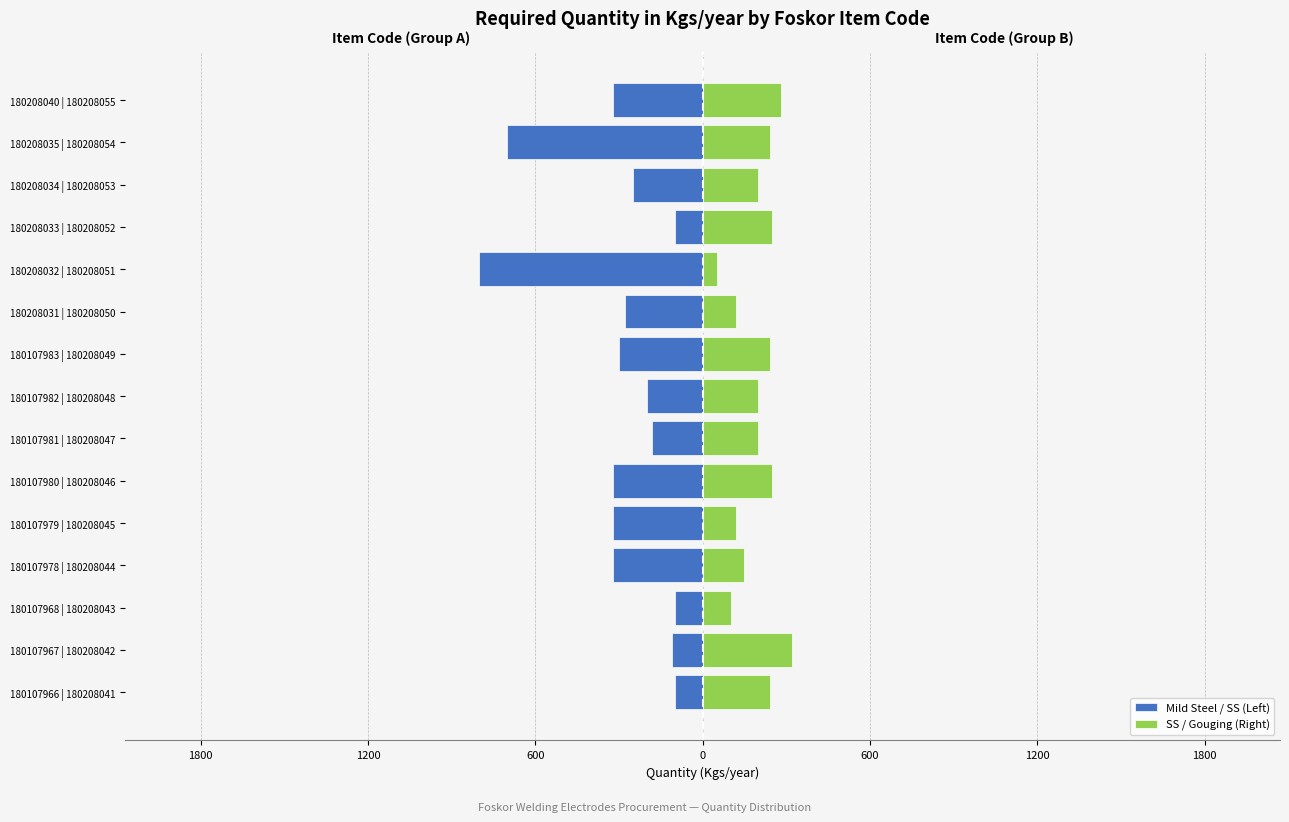

How many data points in SS / Gouging (Right) are above 200?

7